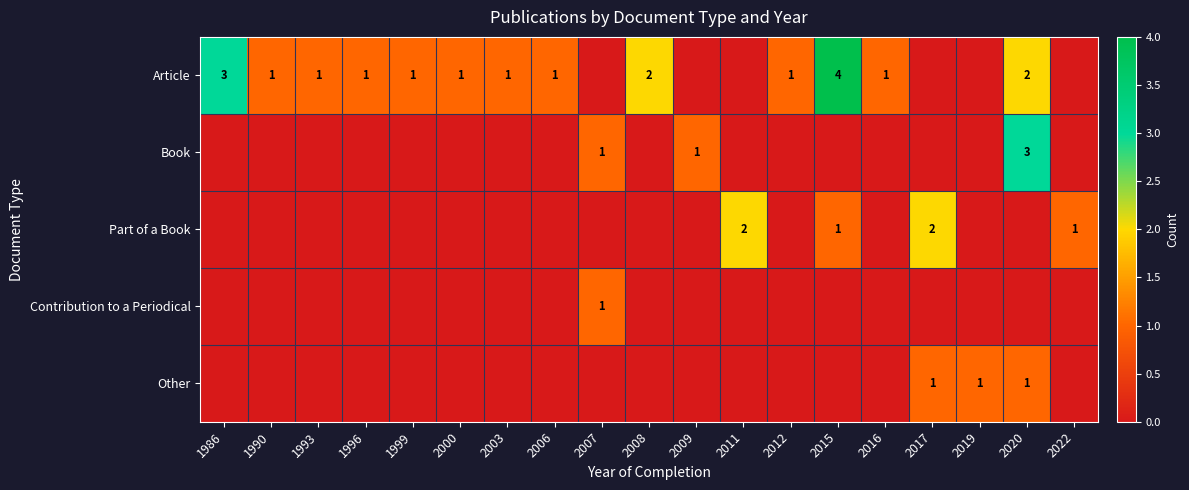

The Article series shows 1 at 2015. True or false?

False